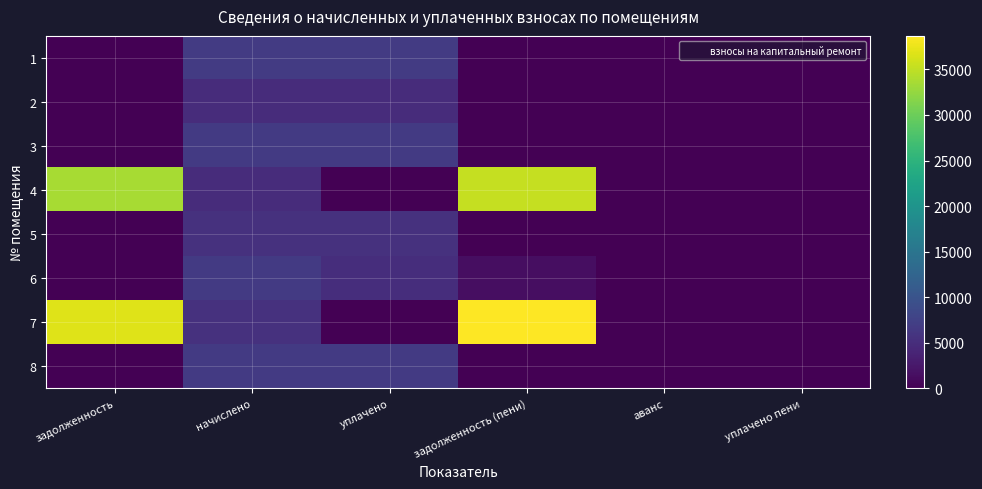

Count the number of categories in the chart.

6